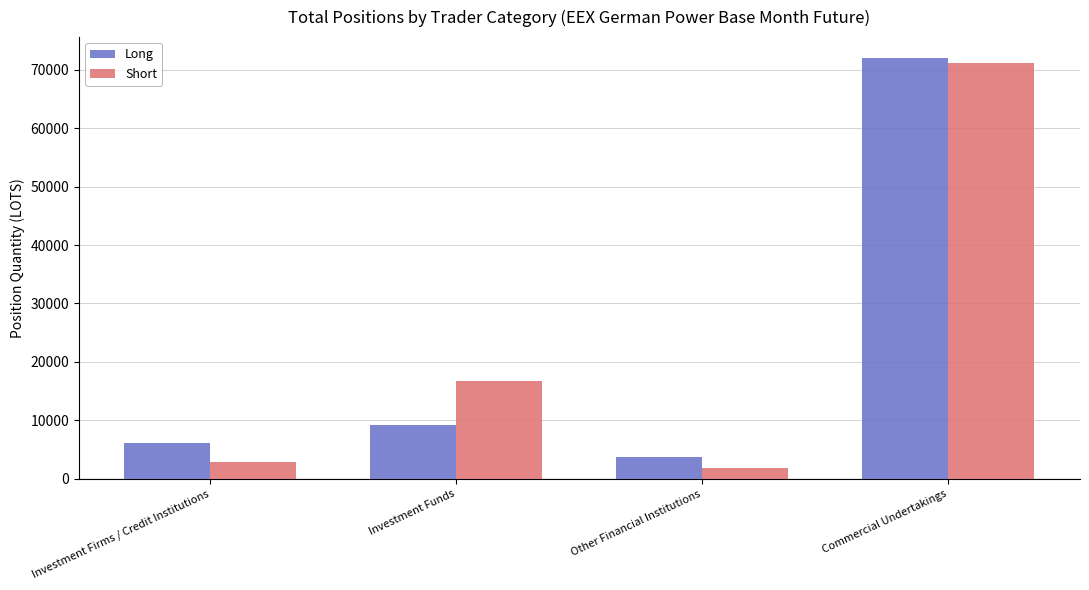

Which series has the largest range (max minus min)?

Short